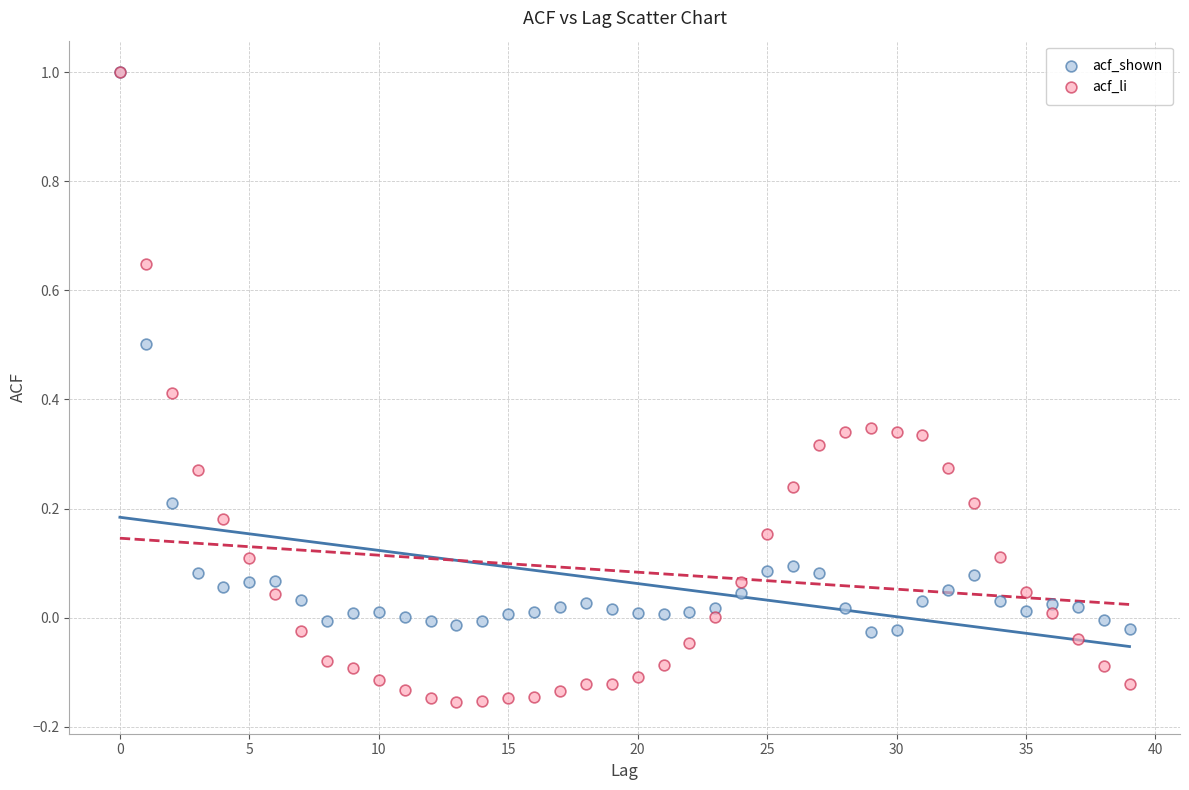

Which series has the widest spread of Y values?

acf_li